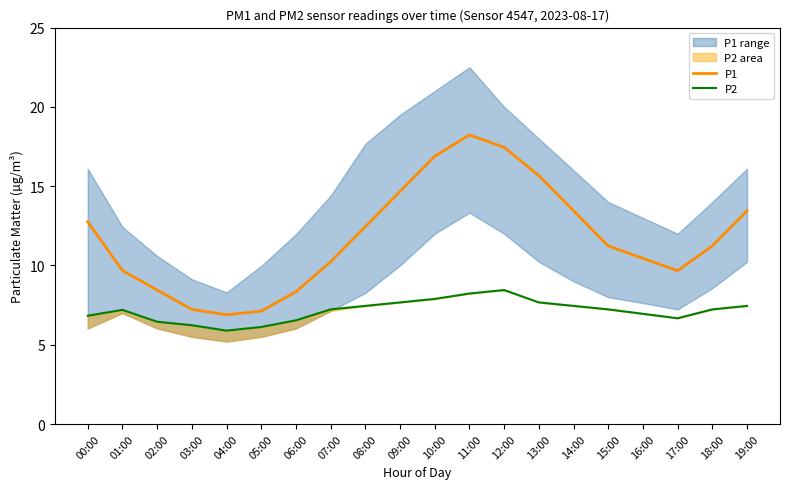

Where is P1 nearest to the value 12?

08:00